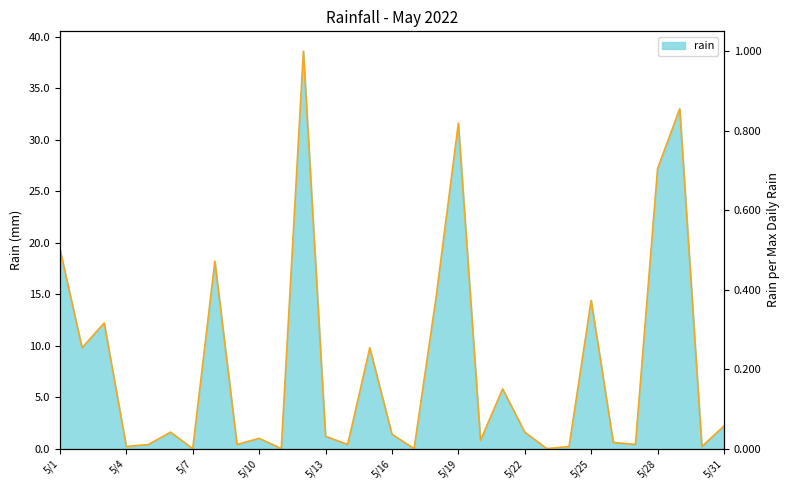

Which label corresponds to the smallest value in the chart?

5/7